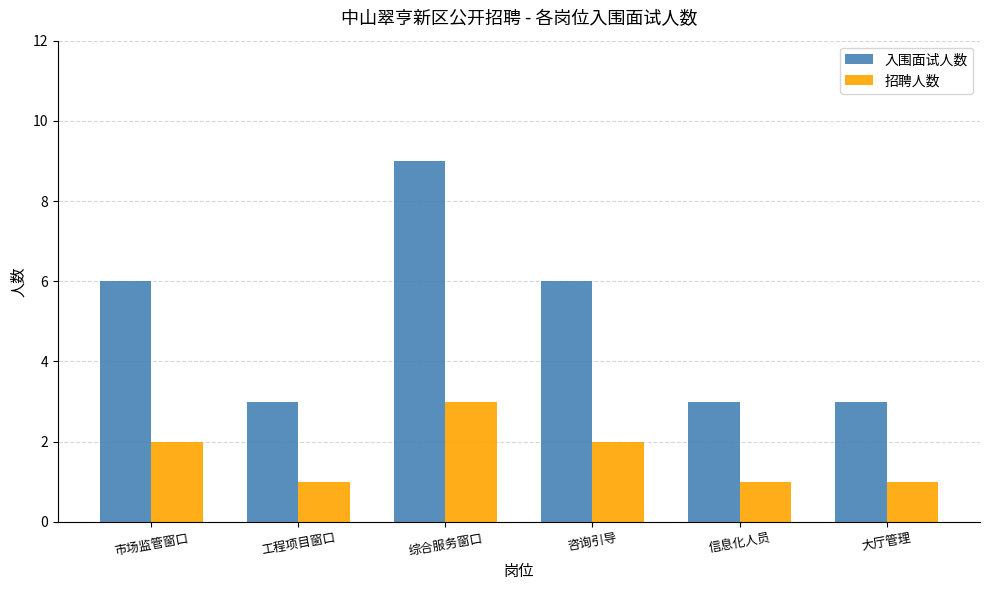

Rank the series at 工程项目窗口 from highest to lowest value.

入围面试人数, 招聘人数